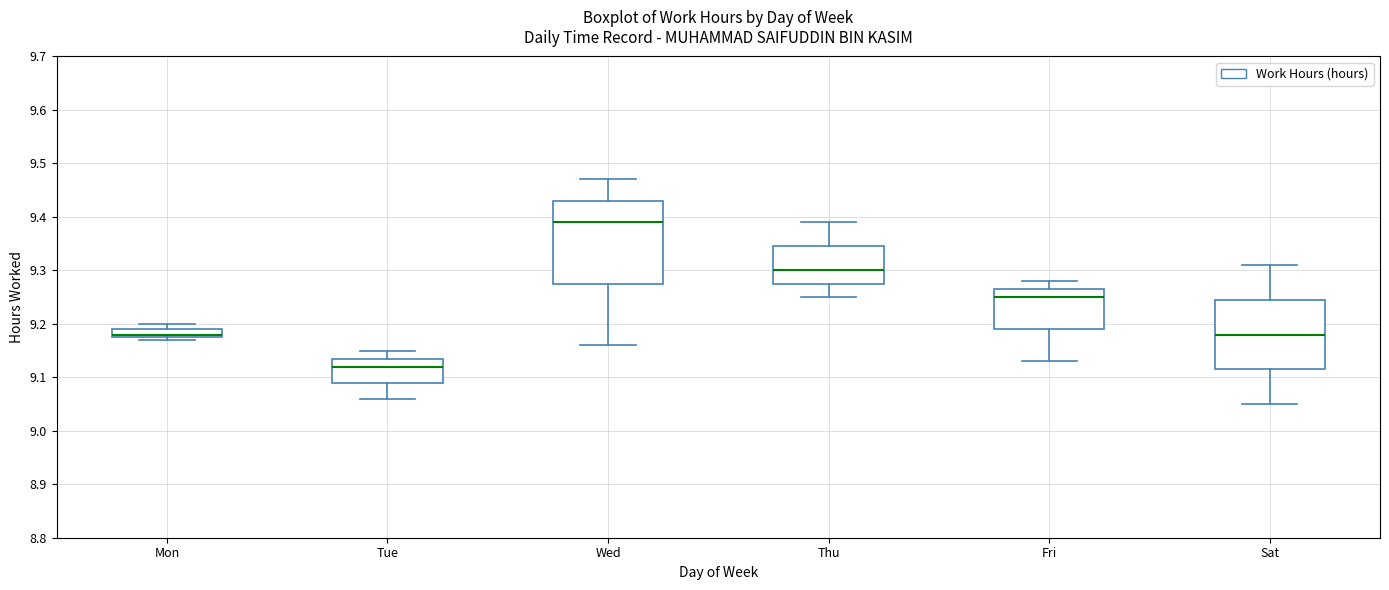

Which box's median line is the lowest?

Tue